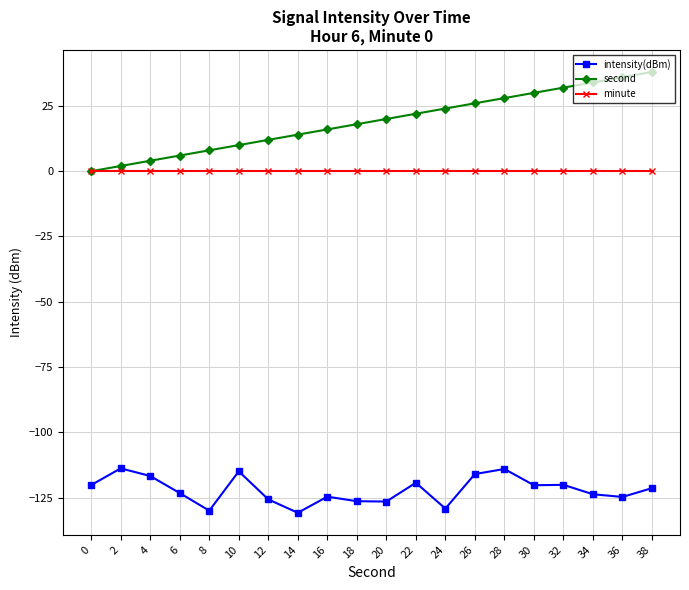

True or false: second and intensity(dBm) cross at least once.

False